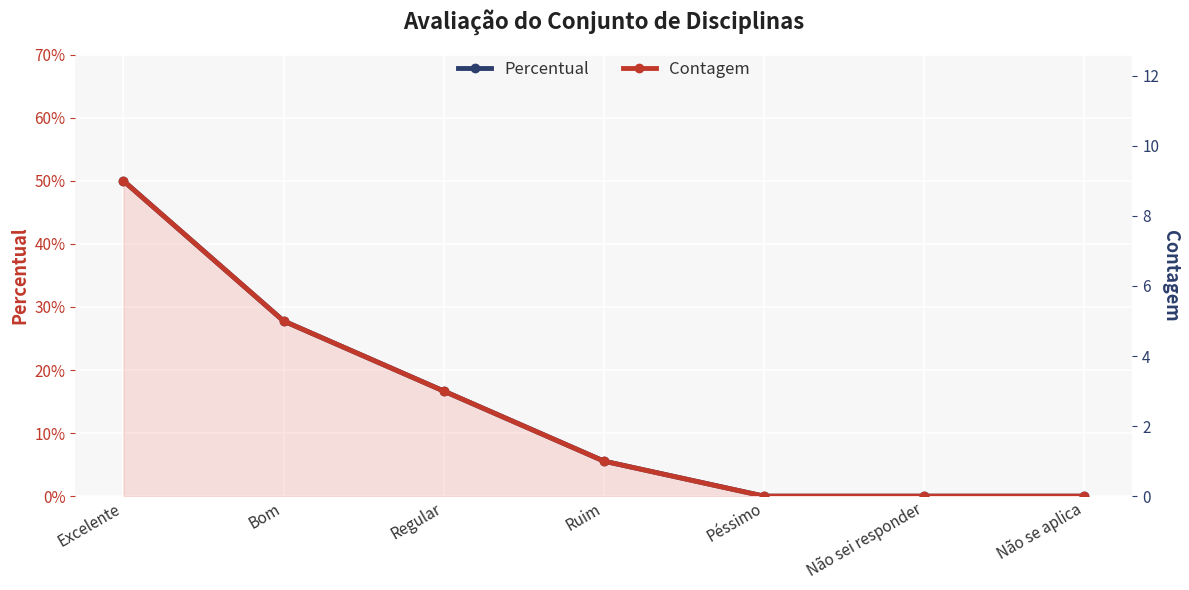

True or false: Percentual has a value of 0.0 at Não se aplica.

True